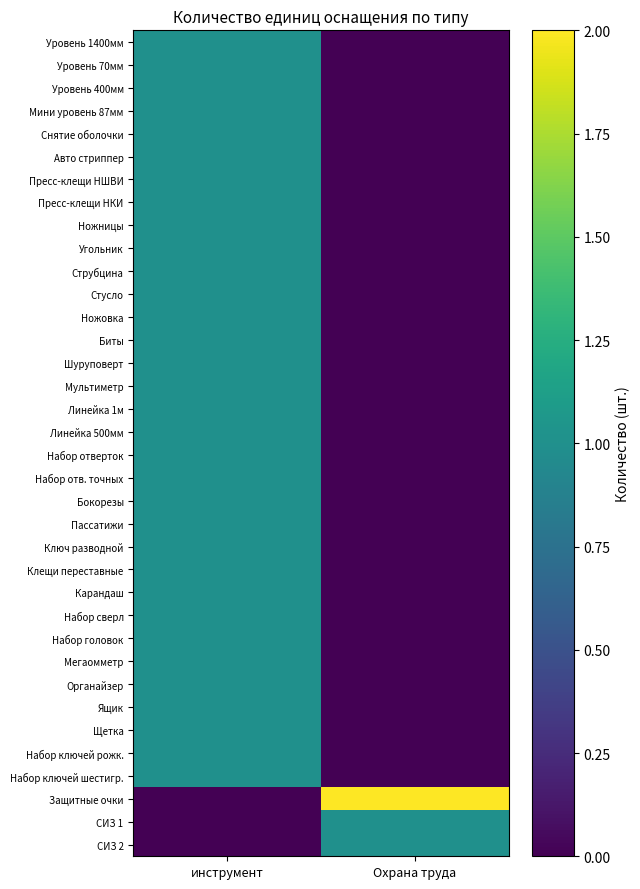

What is the total value across all series at инструмент?

33